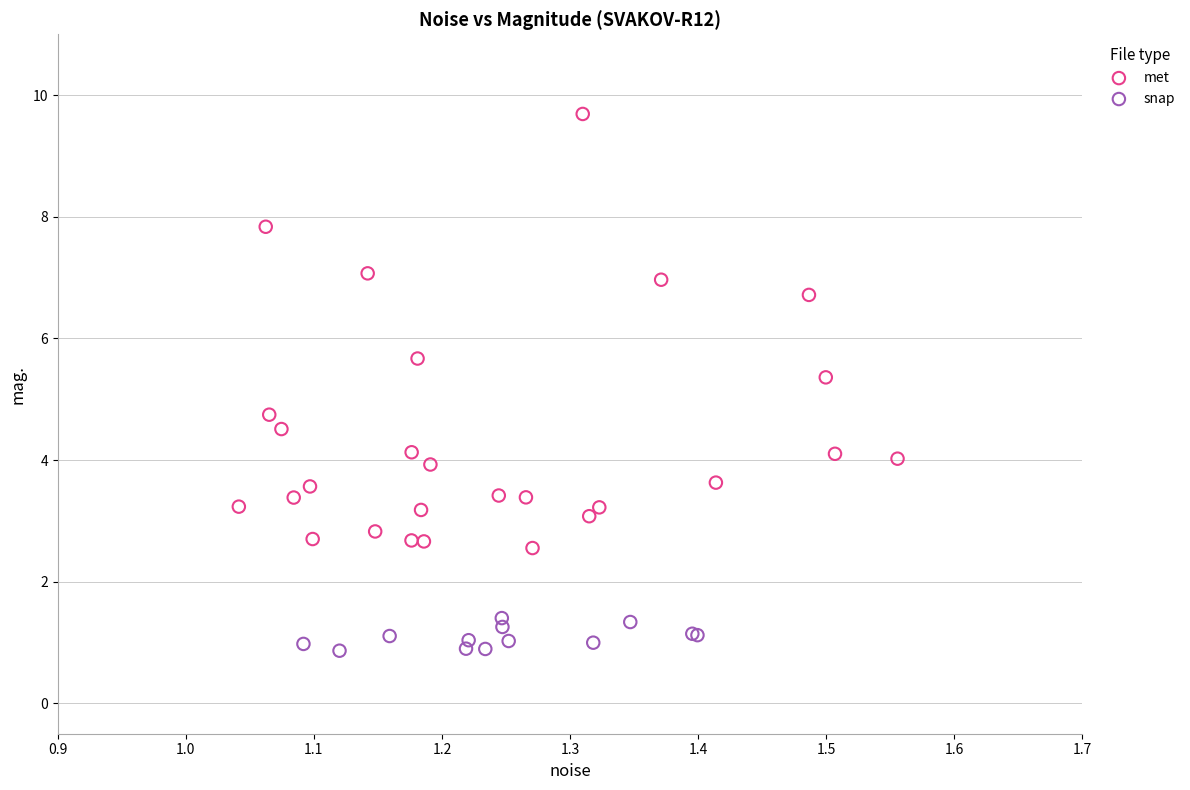

What are all the series names shown in the legend?

met, snap